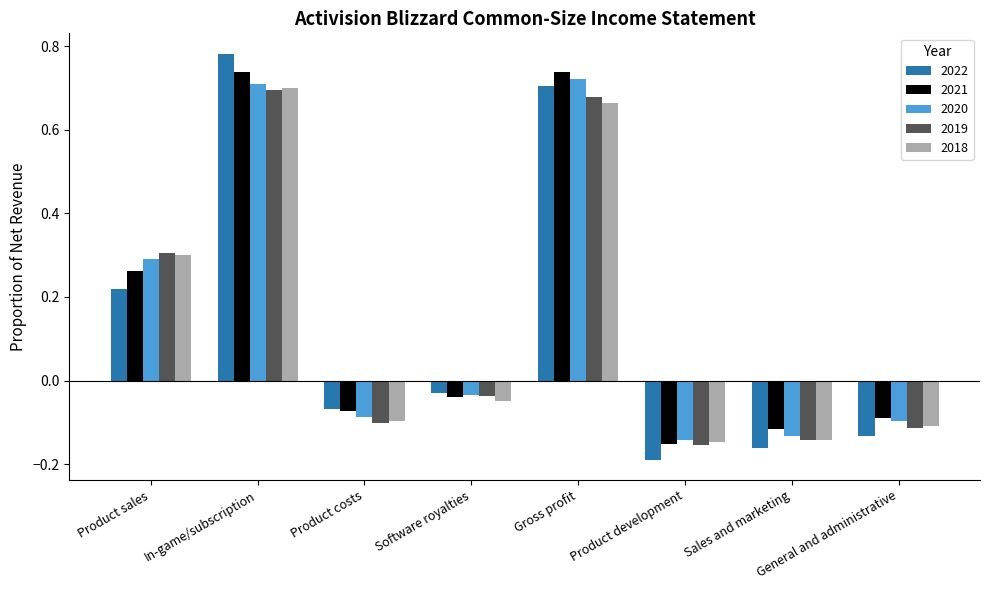

Which series changed the most between Product sales and Sales and marketing?

2019